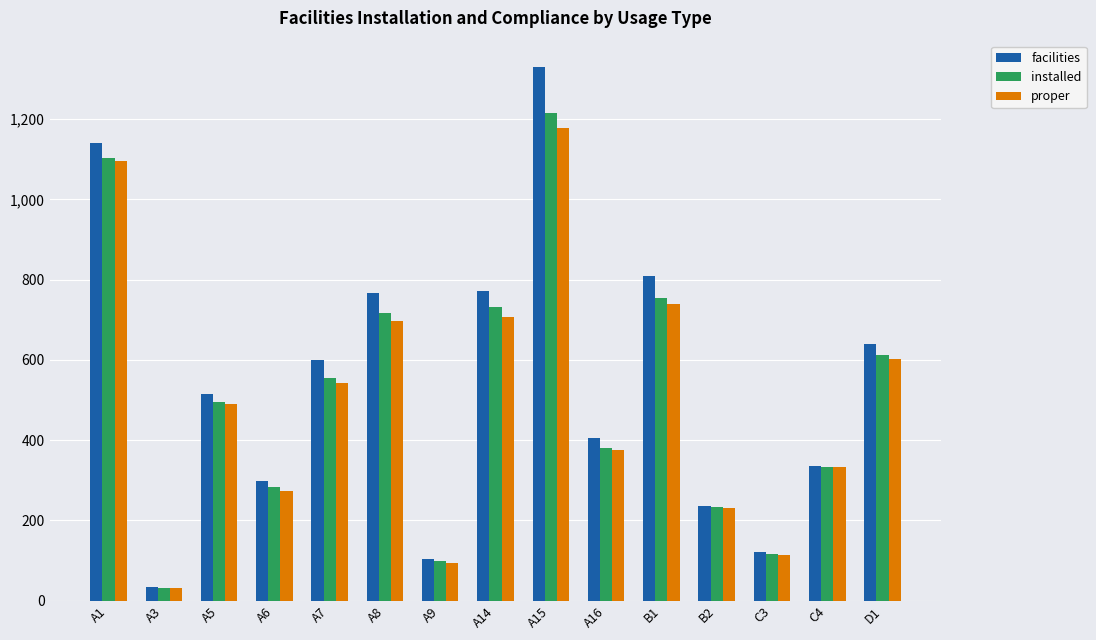

What position from the left is A1?

1